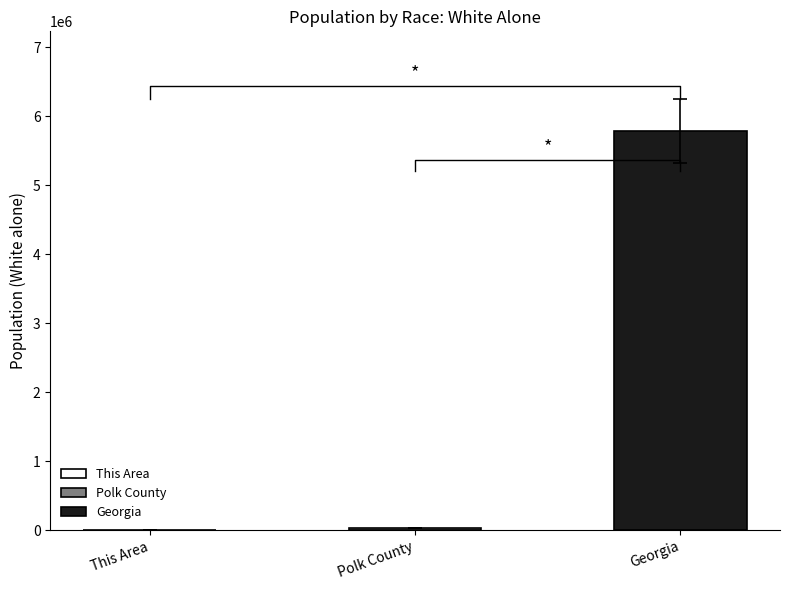

What is the maximum value shown in the chart?

5787440